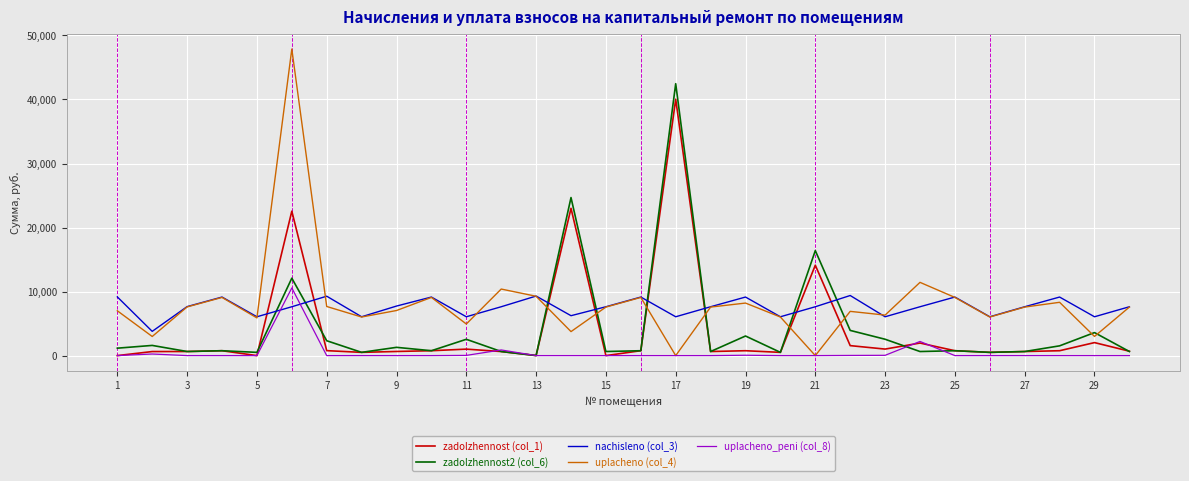

What is the maximum value shown in the chart?

47880.8